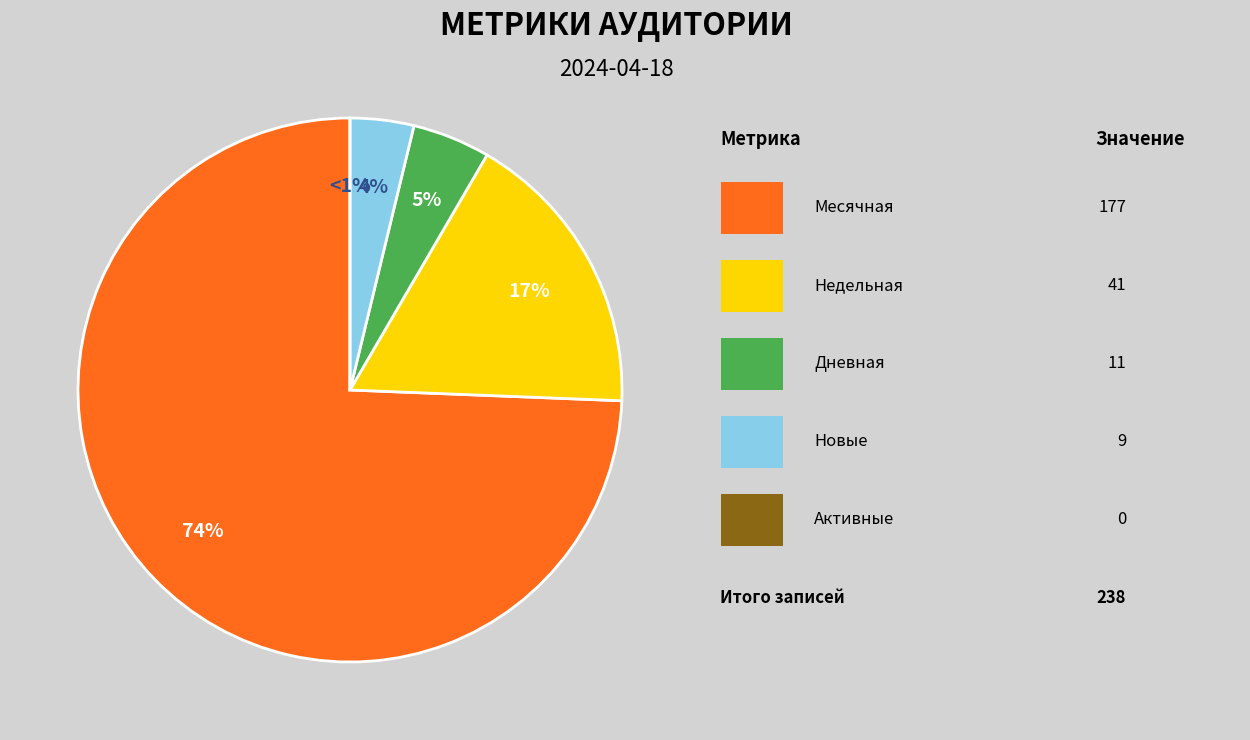

Which category accounts for the majority?

Месячная